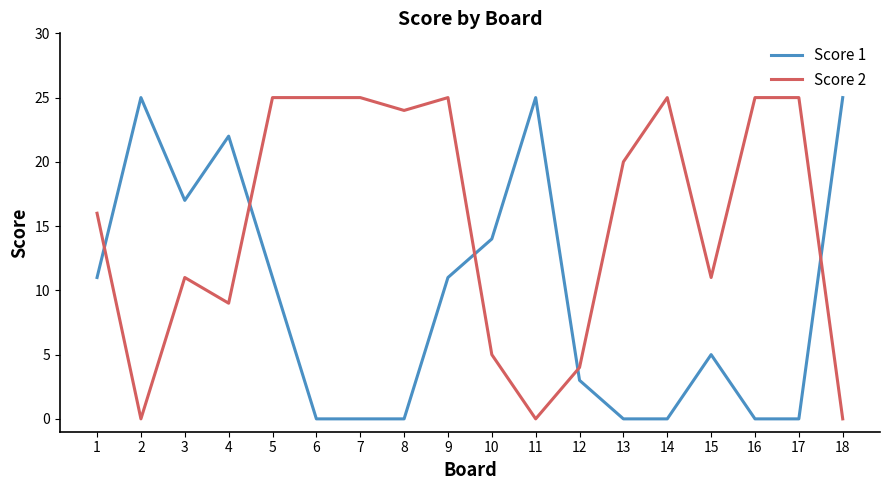

Count the Score 1 values in the range 0 to 17.

14